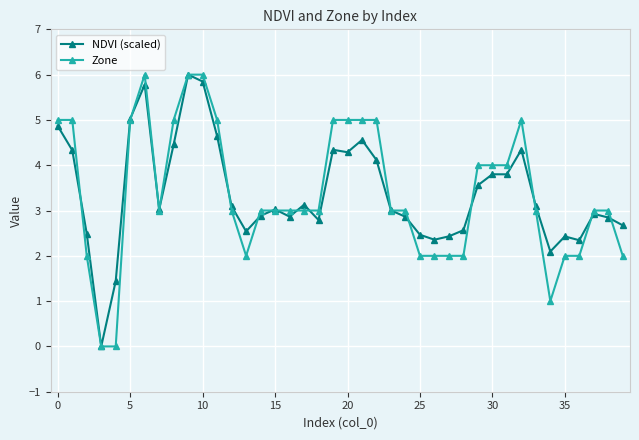

True or false: Zone and NDVI (scaled) cross at least once.

True